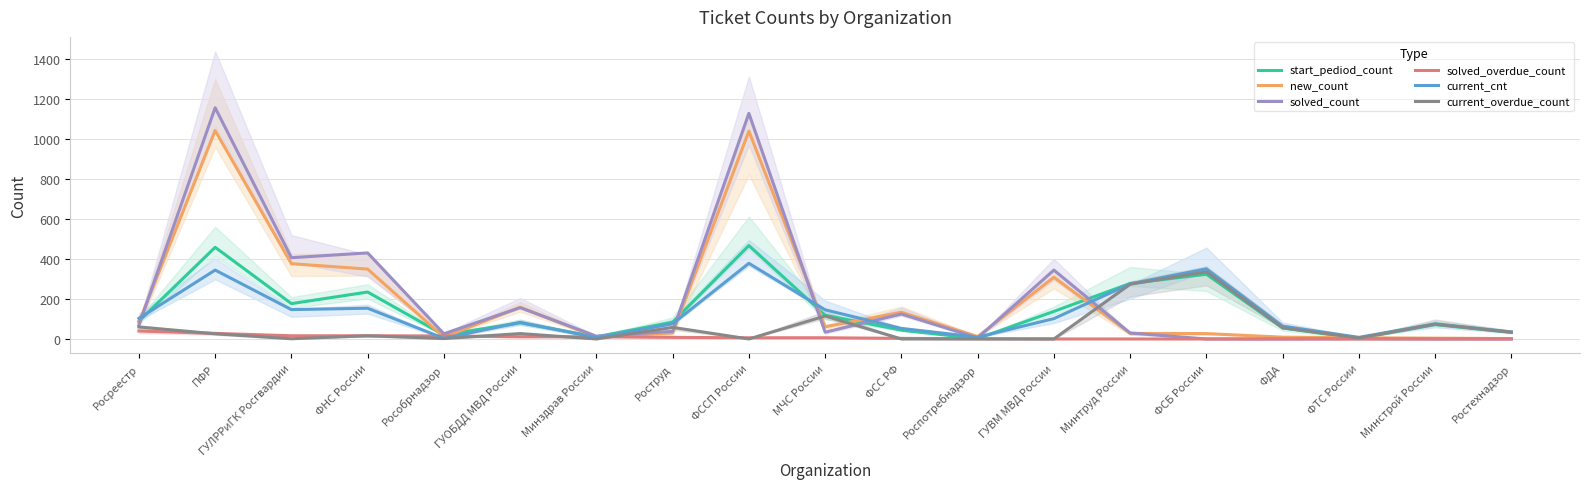

The solved_overdue_count series shows 3 at ФСС РФ. True or false?

True